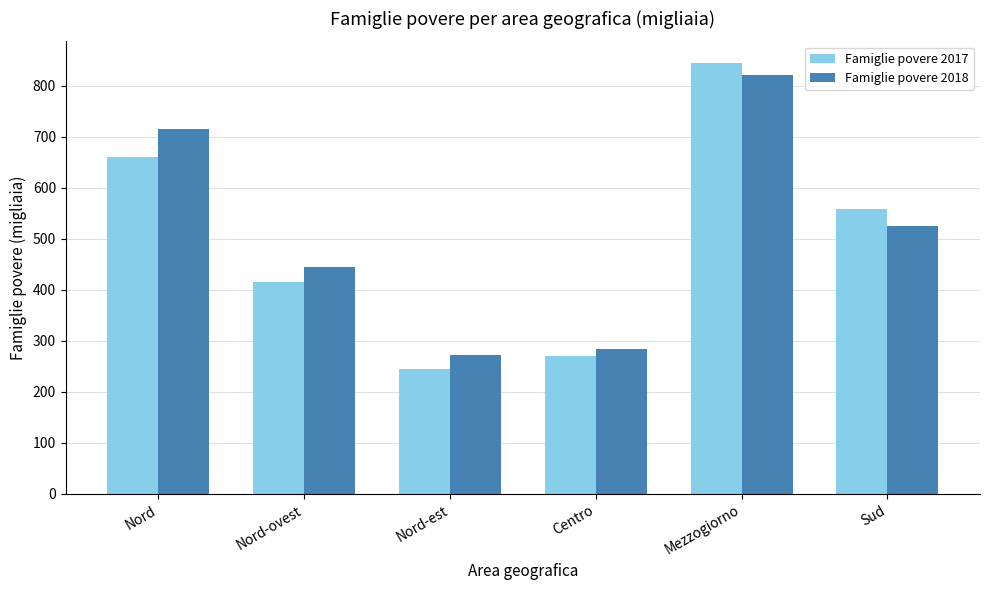

Reading left to right, what are all the values shown in this chart?

Famiglie povere 2017: 661.1	416.5	244.6	271.4	845.0	558.6
Famiglie povere 2018: 716.2	444.5	271.7	283.9	821.5	525.5